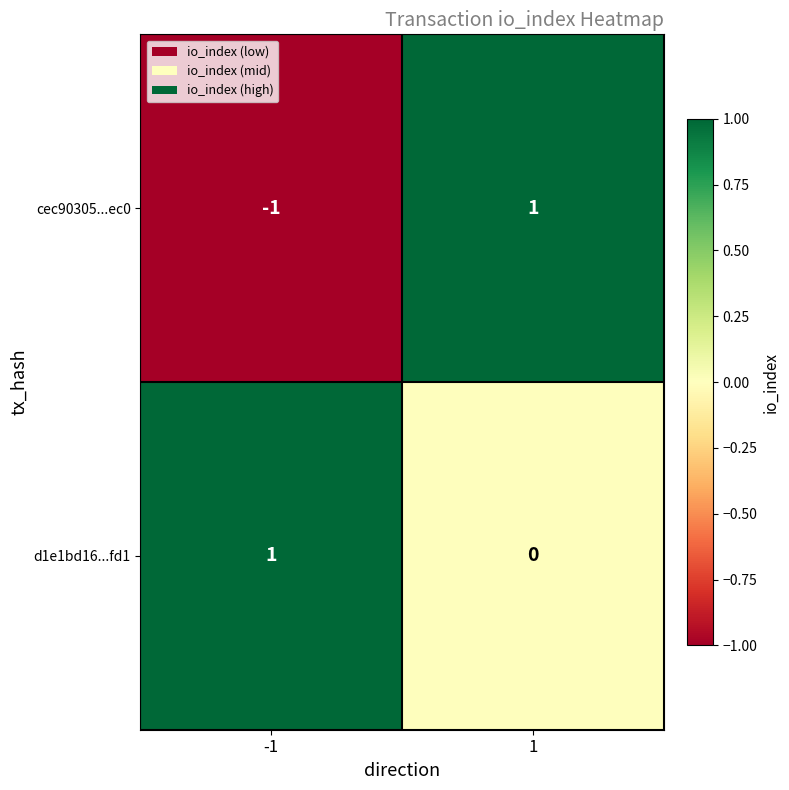

Rank the series at -1 from highest to lowest value.

d1e1bd16...fd1, cec90305...ec0